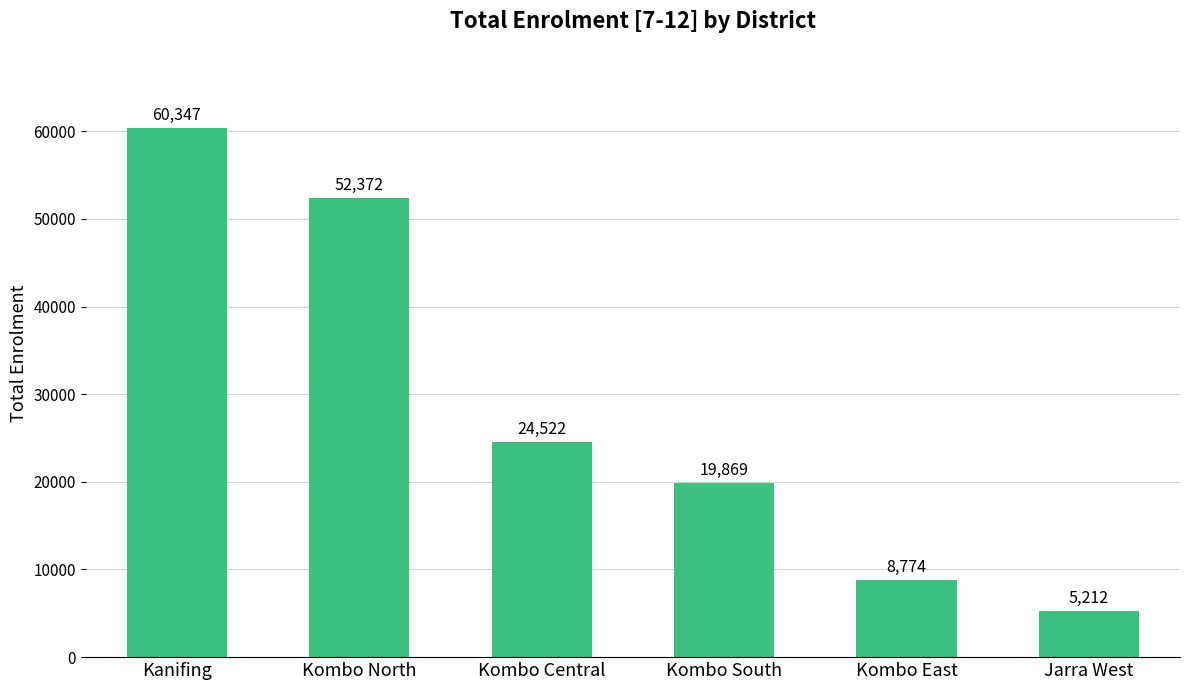

Reading left to right, list all the values displayed in this chart.

Kanifing=60347	Kombo North=52372	Kombo Central=24522	Kombo South=19869	Kombo East=8774	Jarra West=5212